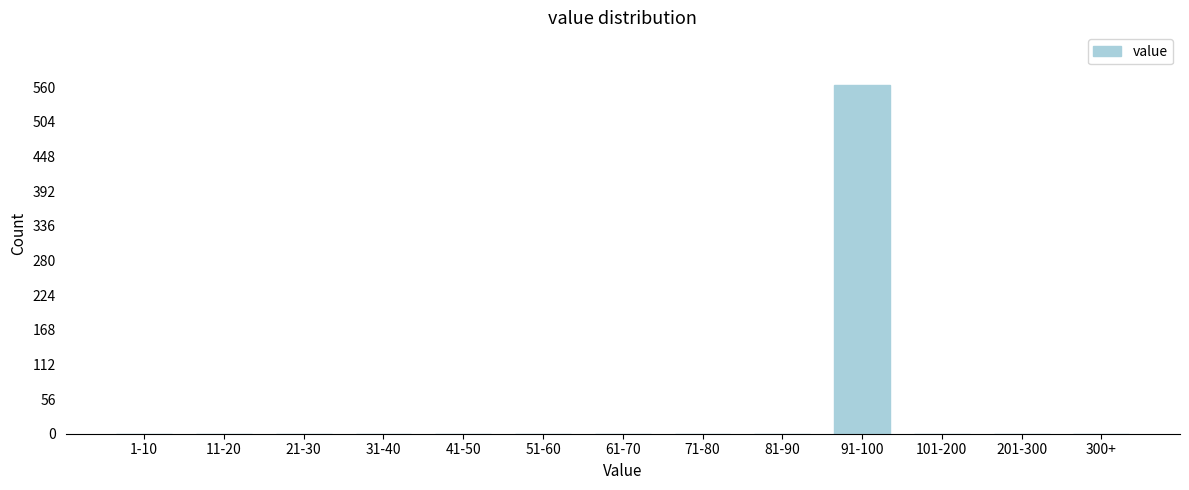

Reading left to right, transcribe all the data shown in this chart.

1-10=0	11-20=0	21-30=0	31-40=0	41-50=0	51-60=0	61-70=0	71-80=0	81-90=0	91-100=564	101-200=0	201-300=0	300+=0